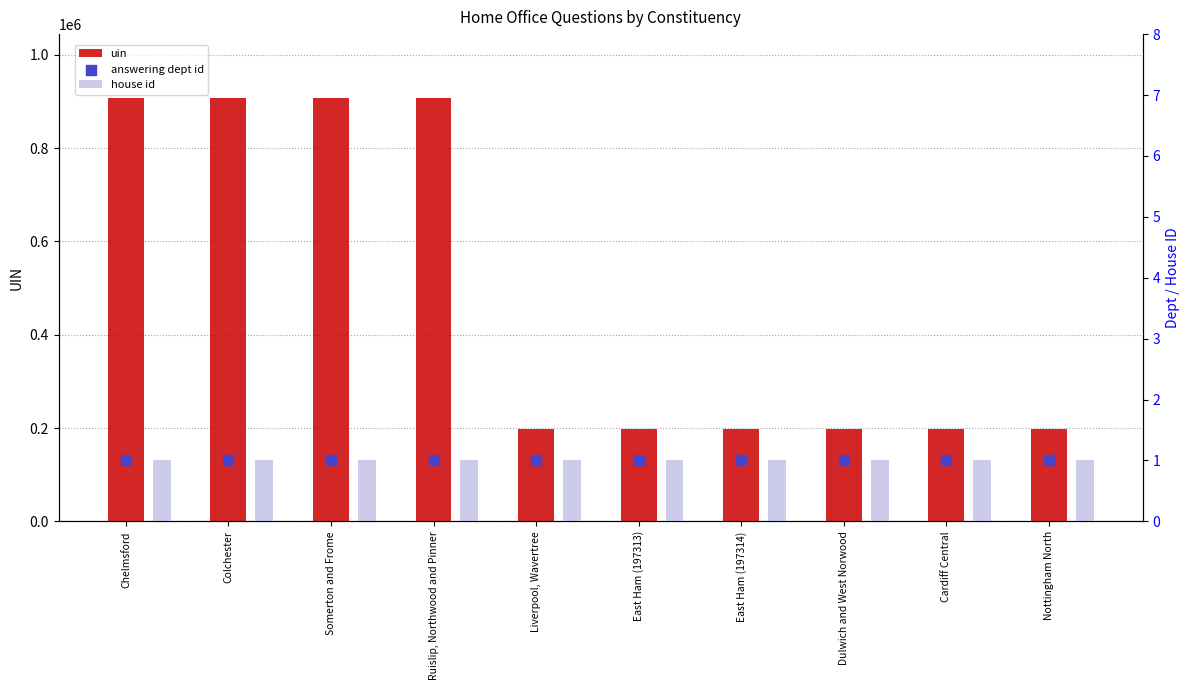

What are all the series names shown in the legend?

uin, house id, answering dept id